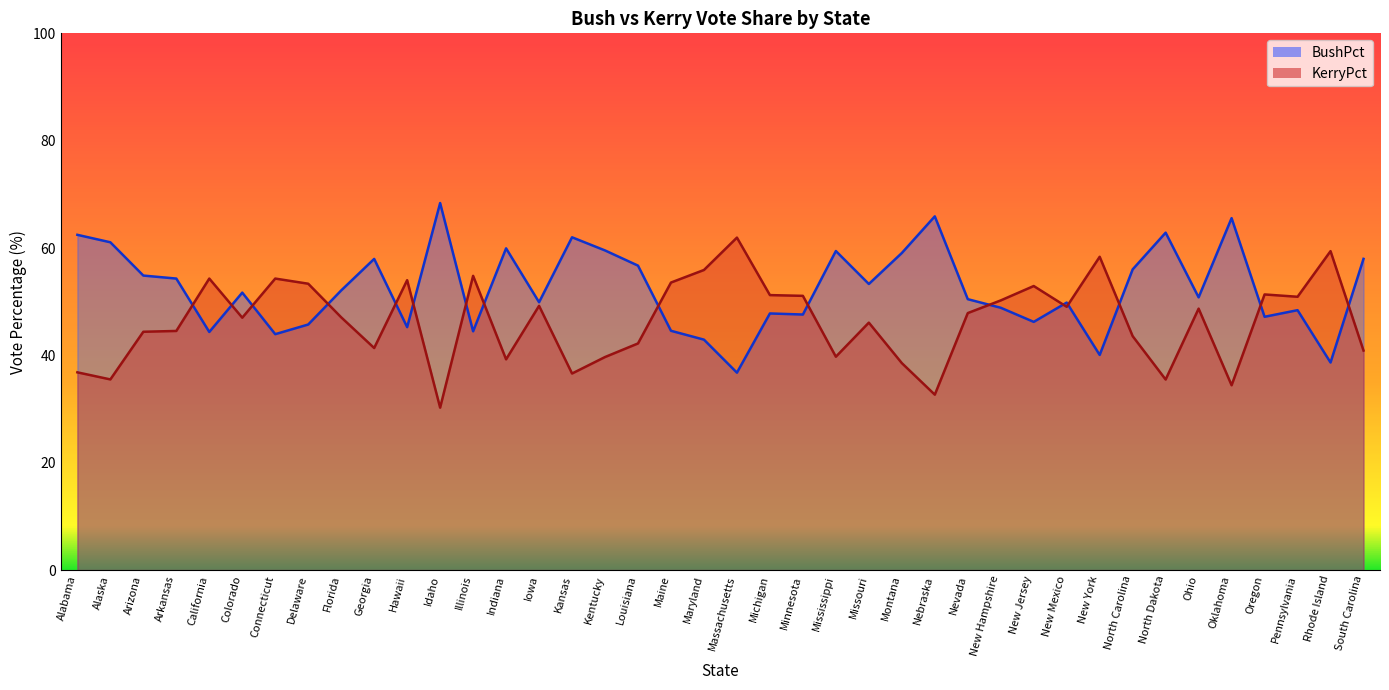

True or false: BushPct has more than 2 points higher than both neighbors.

True